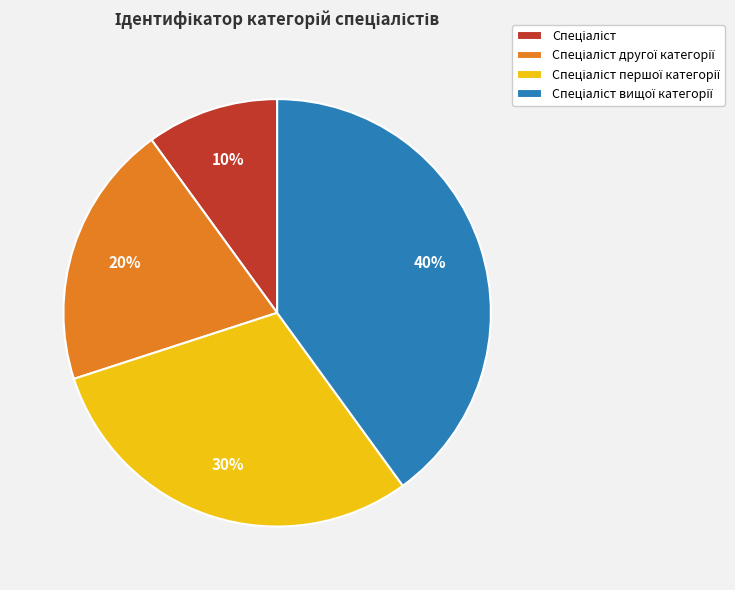

To the nearest percent, what is the difference between the largest and smallest slice percentages?

30%